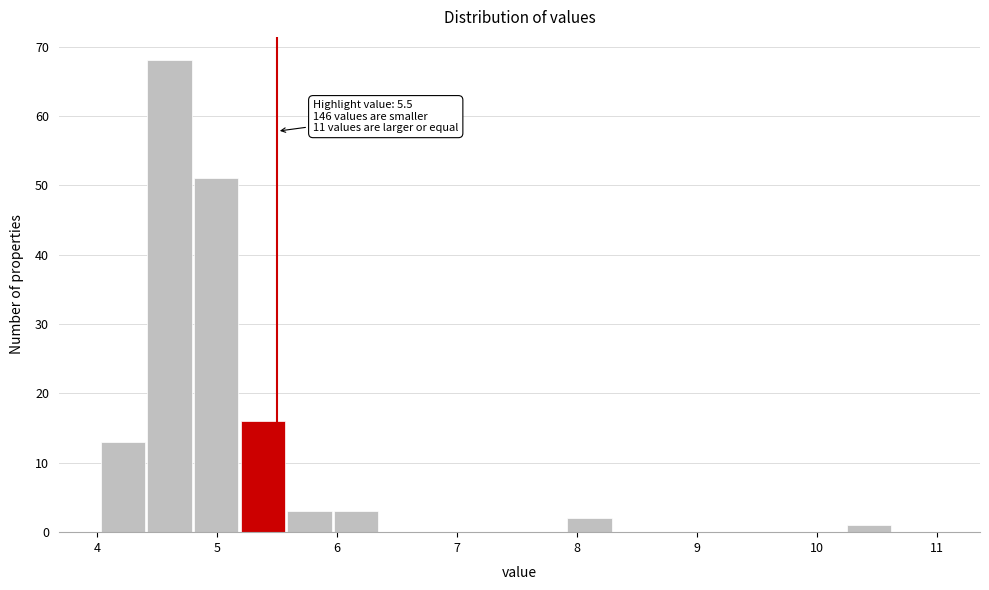

Read against the x-axis, roughly where is the centre of the tallest bar?

4.6